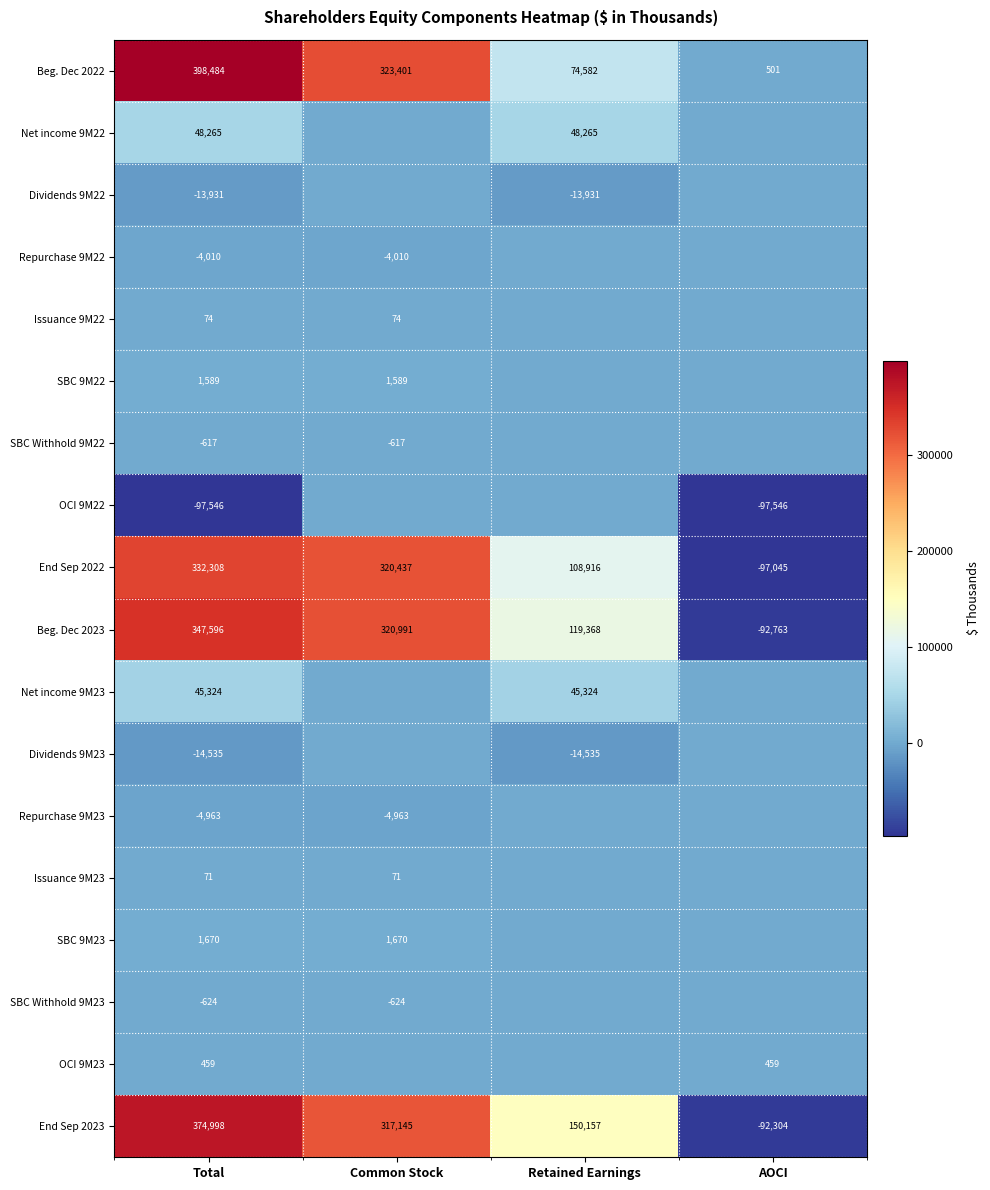

Count the End Sep 2023 values in the range 150157 to 374998.

3